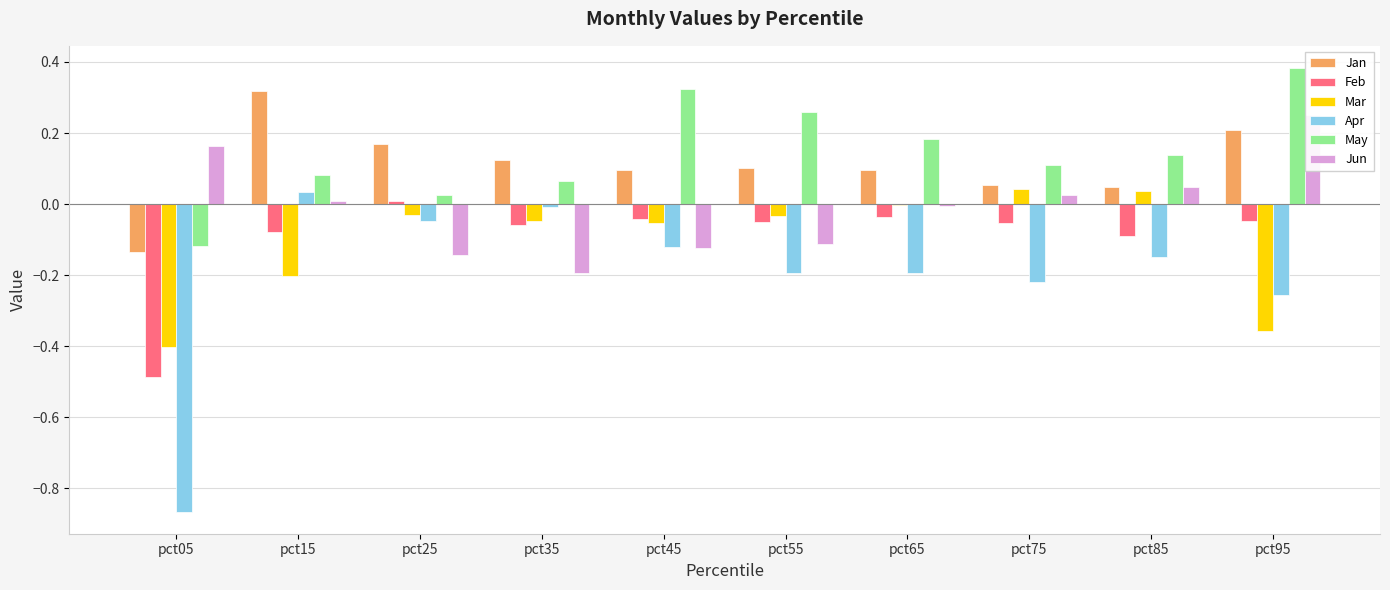

Count the number of data series in this chart.

6